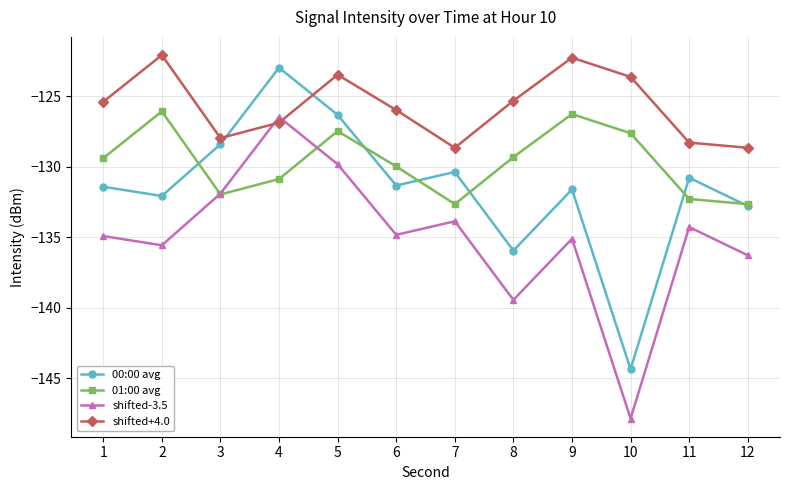

What is the spread (max minus min) of values at 2?

13.5